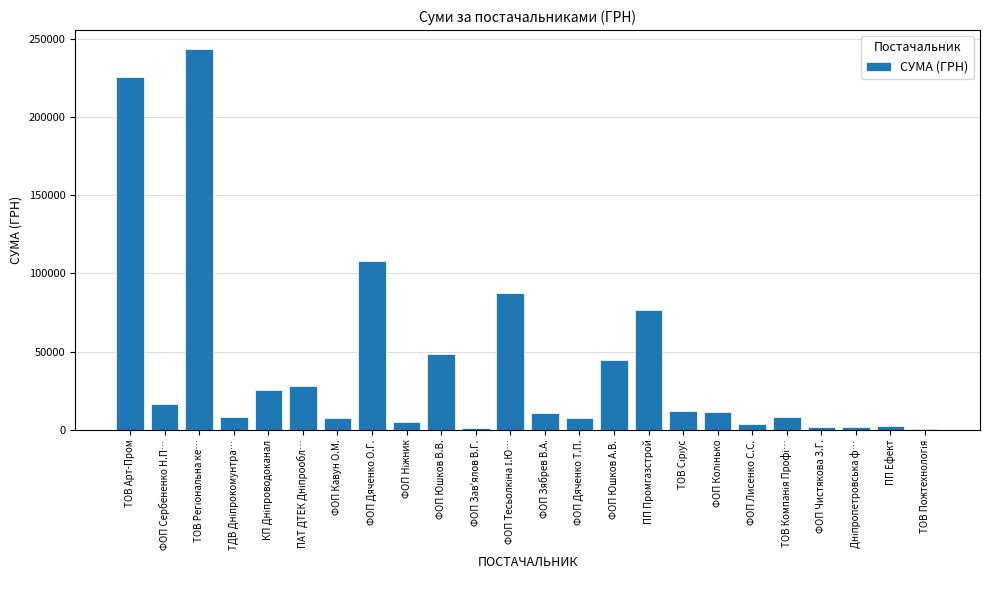

Which has a higher value, ФОП Кавун О.М. or ФОП Юшков А.В.?

ФОП Юшков А.В.